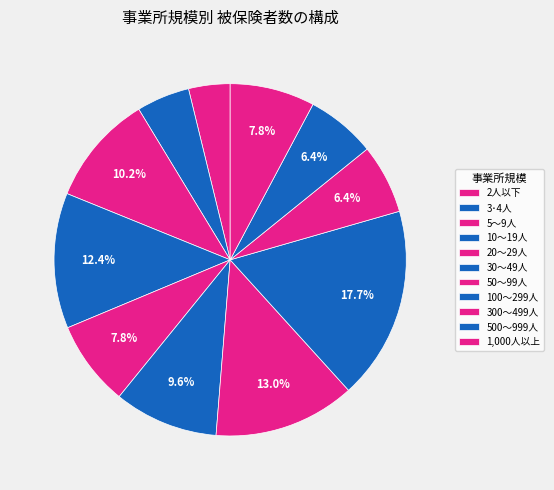

What is the smallest slice in the pie chart?

2人以下